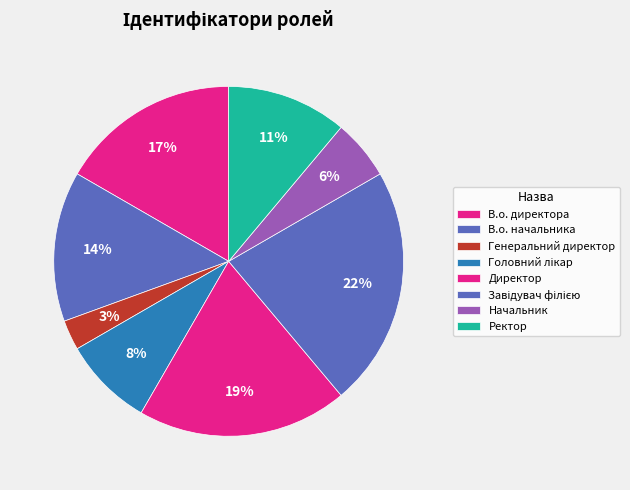

Combined, do В.о. директора and Директор account for over 50%?

No